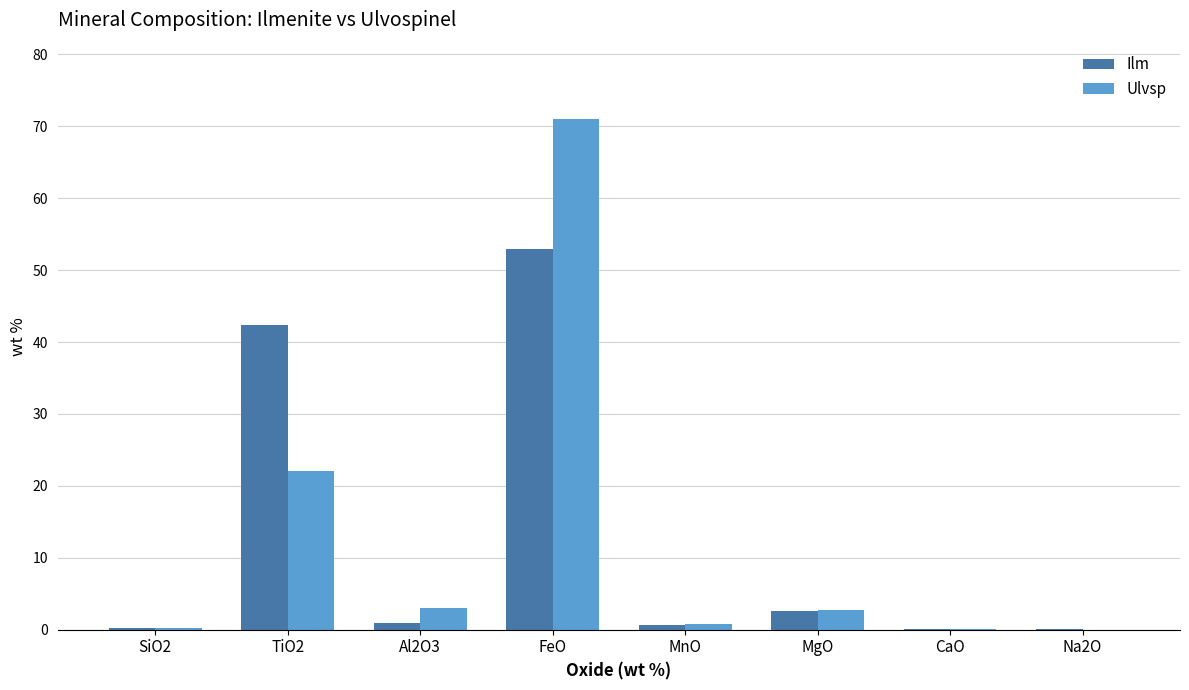

Is it true that Ulvsp equals 0.0 at Na2O?

True